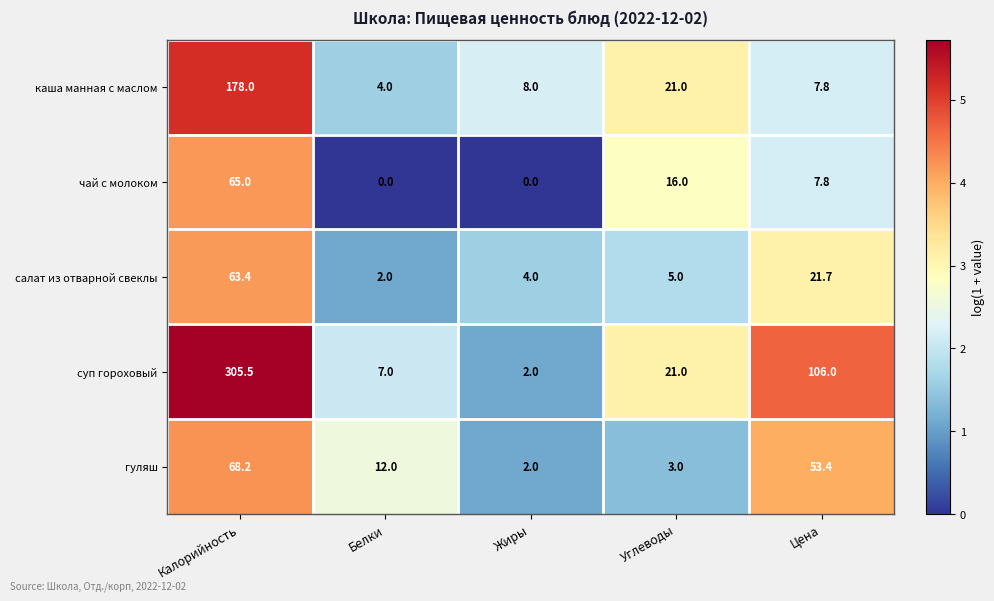

Rank the series at Калорийность from lowest to highest value.

салат из отварной свеклы, чай с молоком, гуляш, каша манная с маслом, суп гороховый